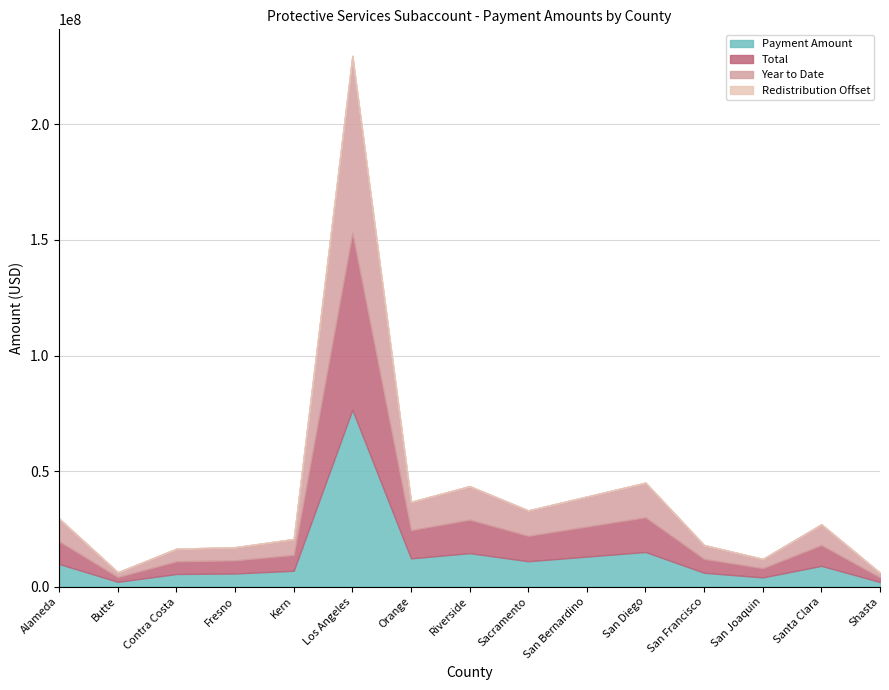

Where is the first local maximum for Payment Amount?

Los Angeles